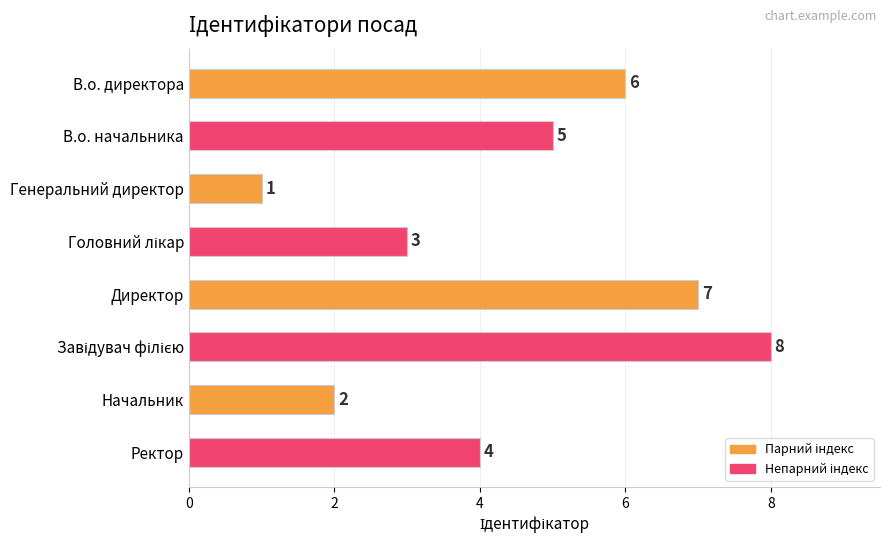

Which category has the lowest value across all series?

Генеральний директор